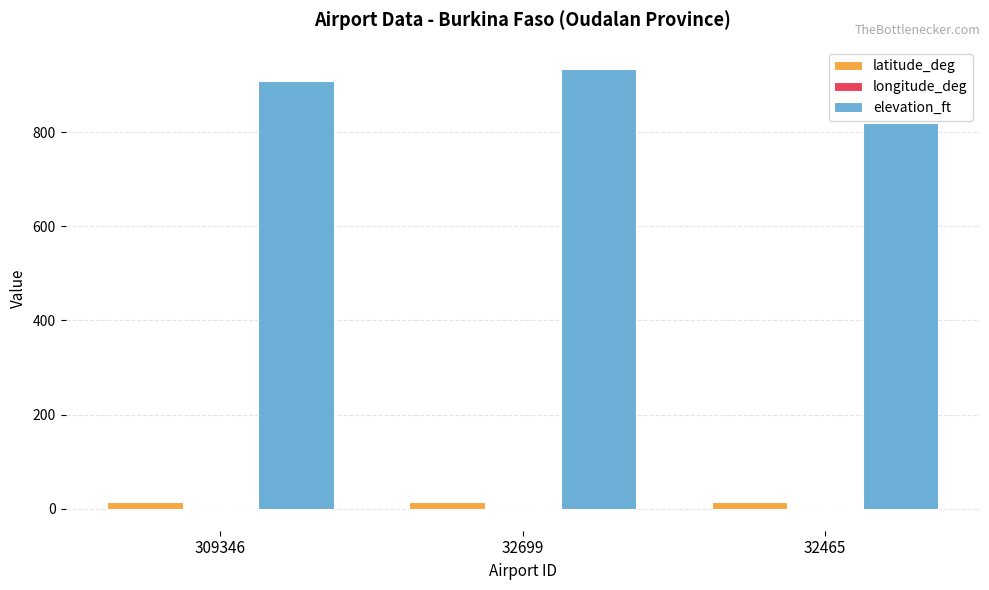

What is the sum of all latitude_deg values?

43.6